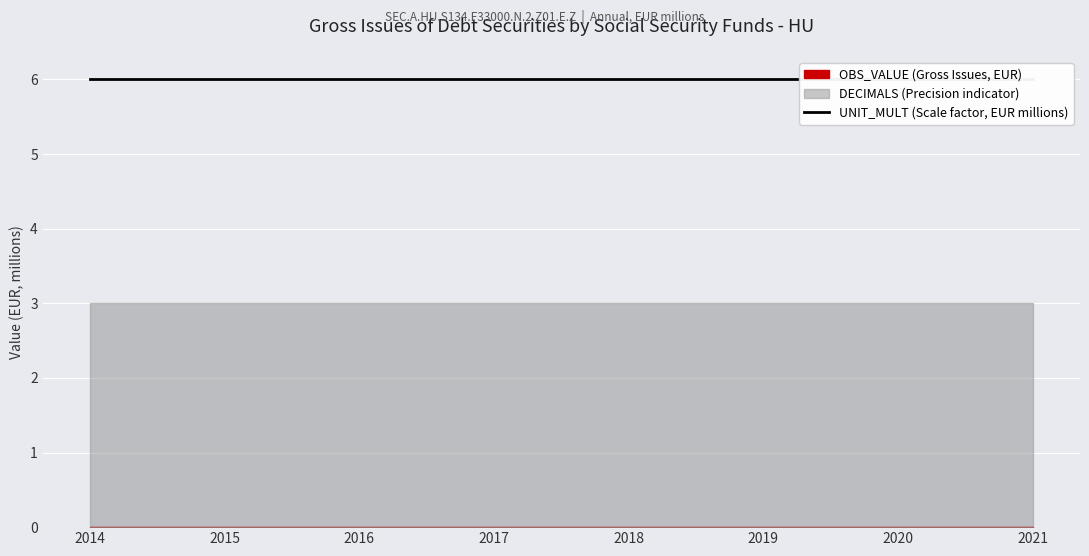

The DECIMALS series shows 3 at 2020. True or false?

True